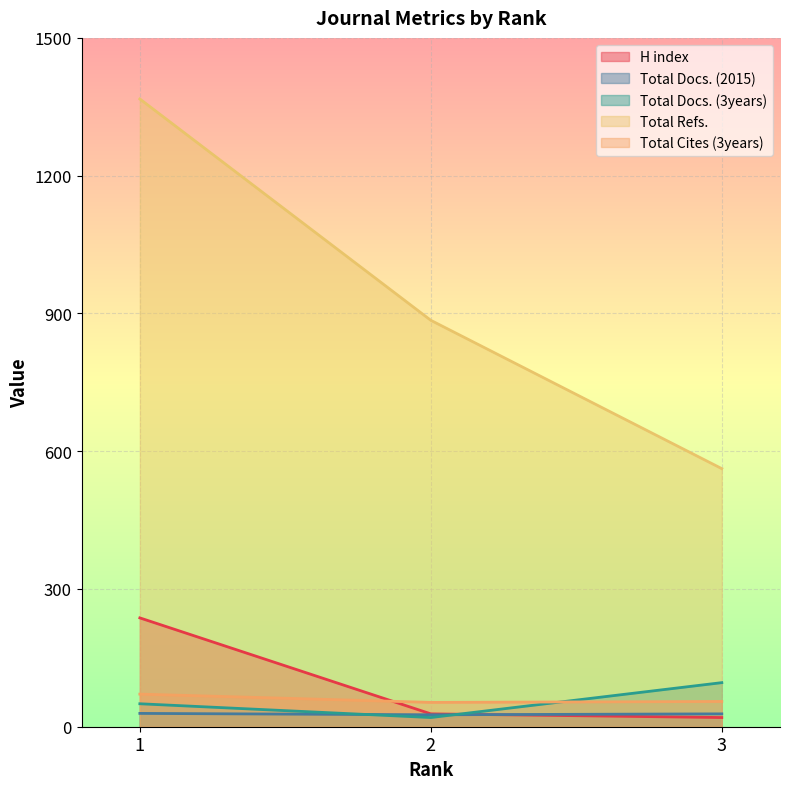

At which label does H index reach its minimum?

3